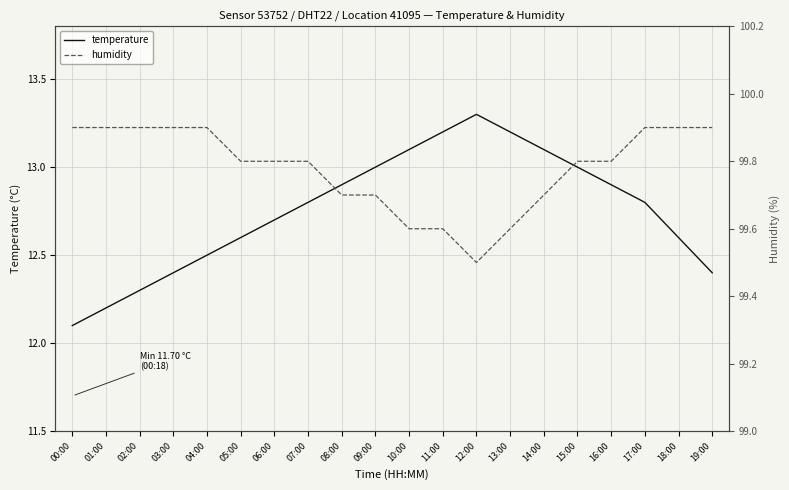

Does the chart have visible grid lines?

Yes